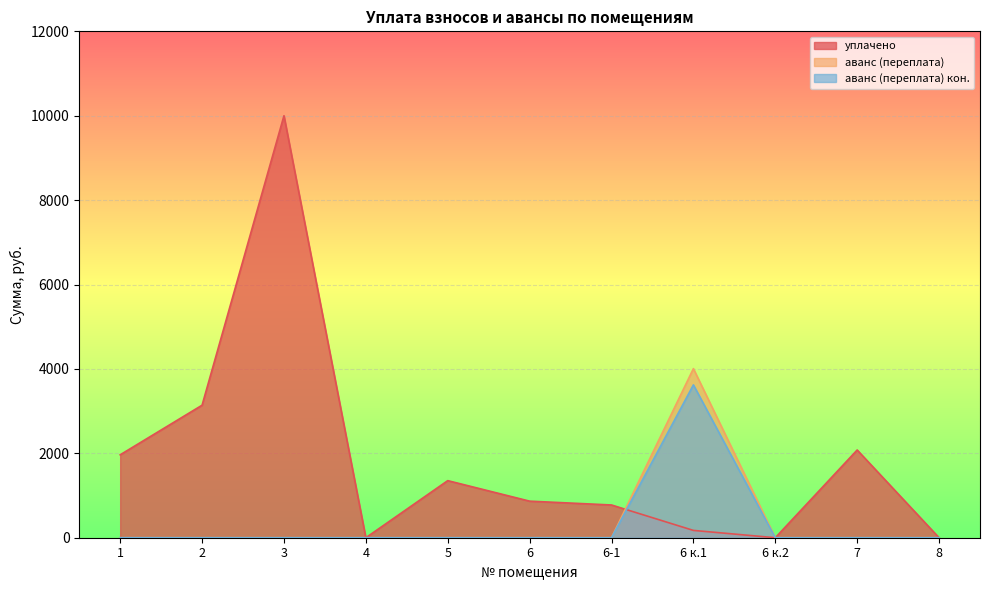

How many data points in аванс (переплата) кон. are above 0?

1